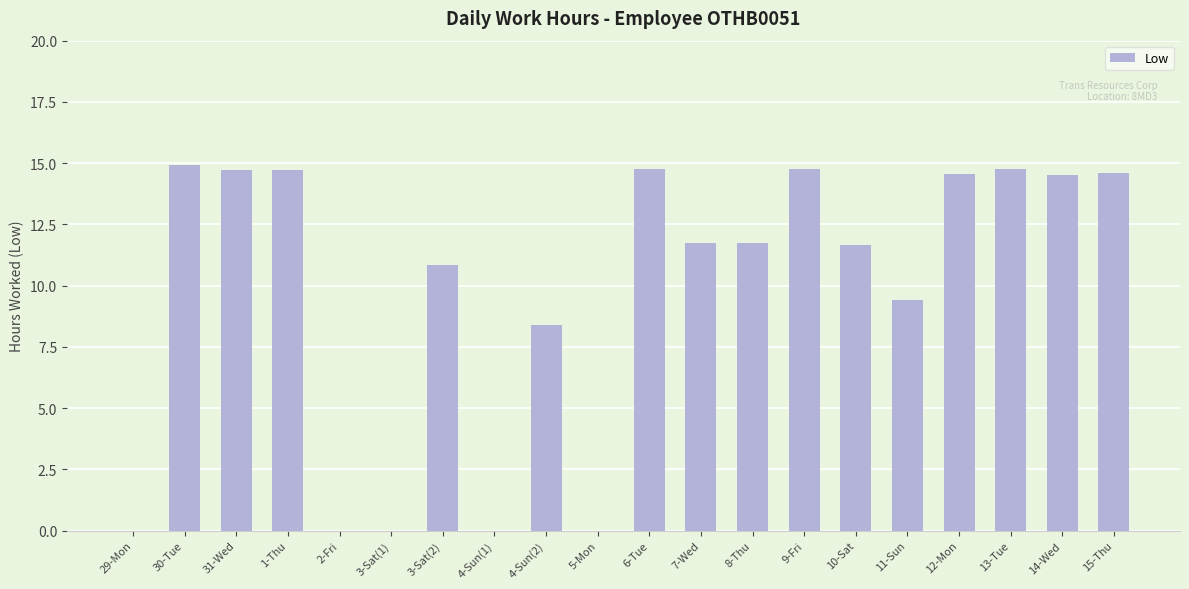

True or false: the data shows 20.9 at 15-Thu.

False